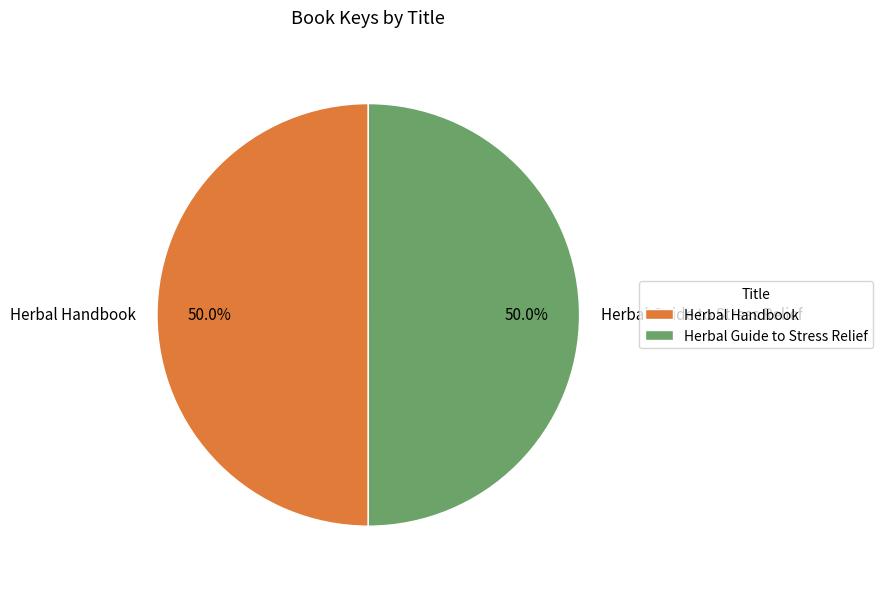

What is the total percentage of Herbal Guide to Stress Relief and Herbal Handbook?

100.0%